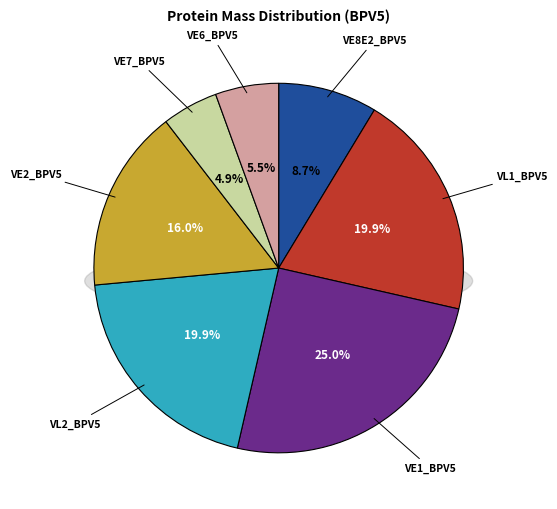

The VL1_BPV5 slice represents 20% of the pie. True or false?

True